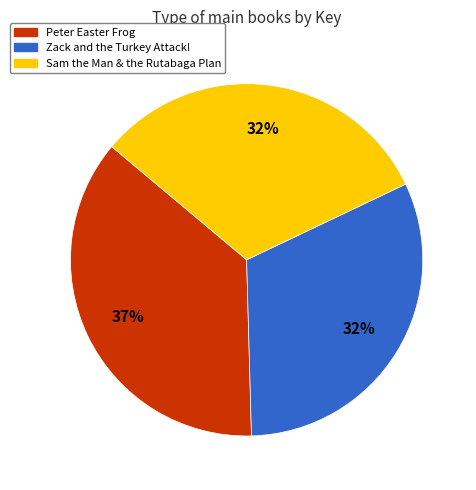

How many slices are in this pie chart?

3